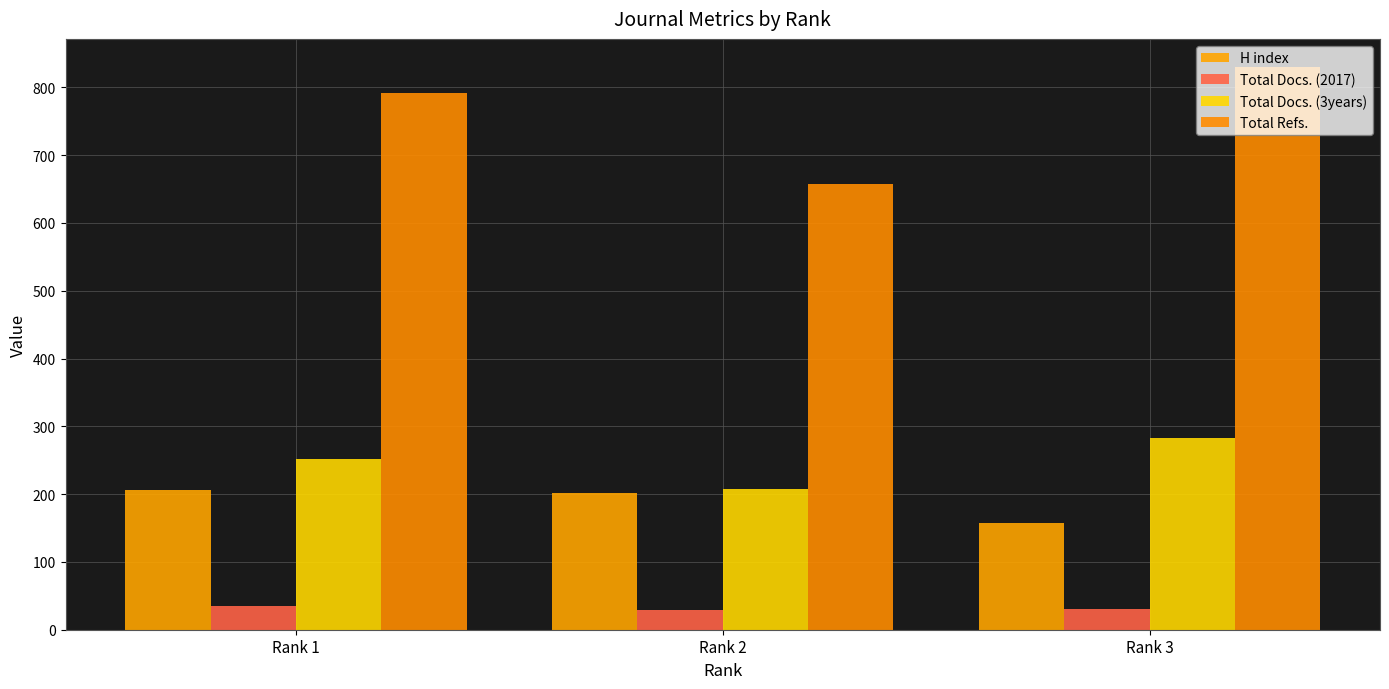

What value does the H index series have at Rank 3?

157